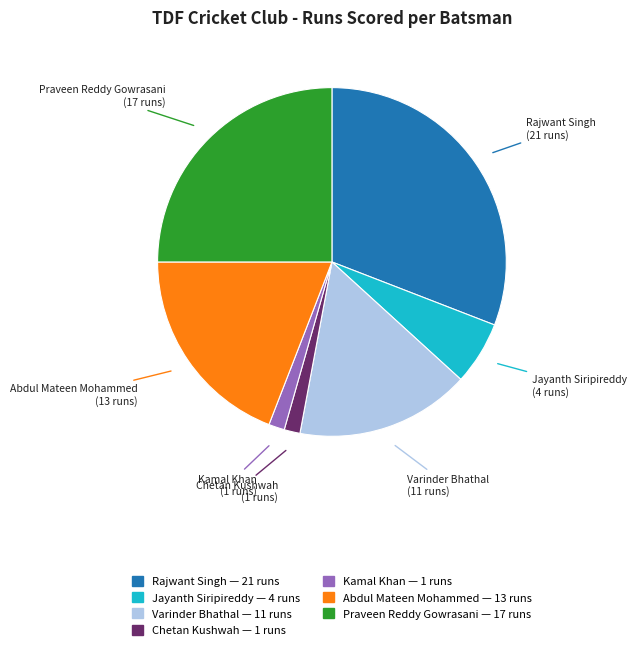

Count the number of slices in the pie.

7